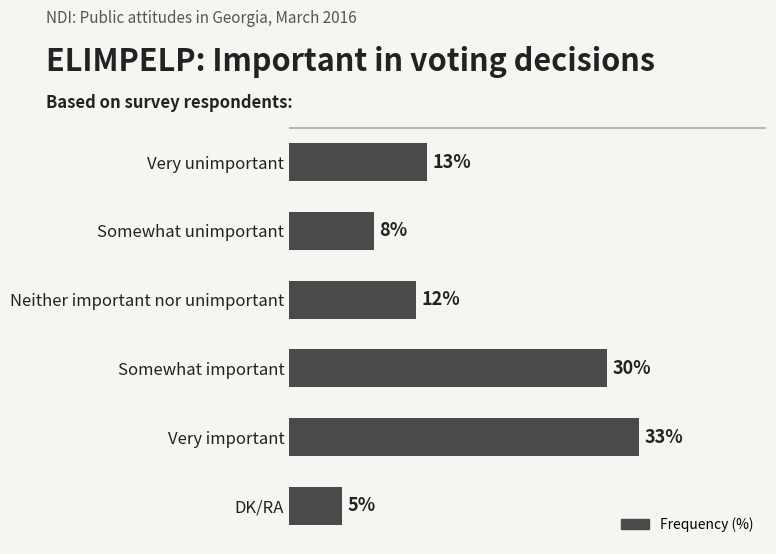

Where is the data nearest to the value 19?

Very unimportant